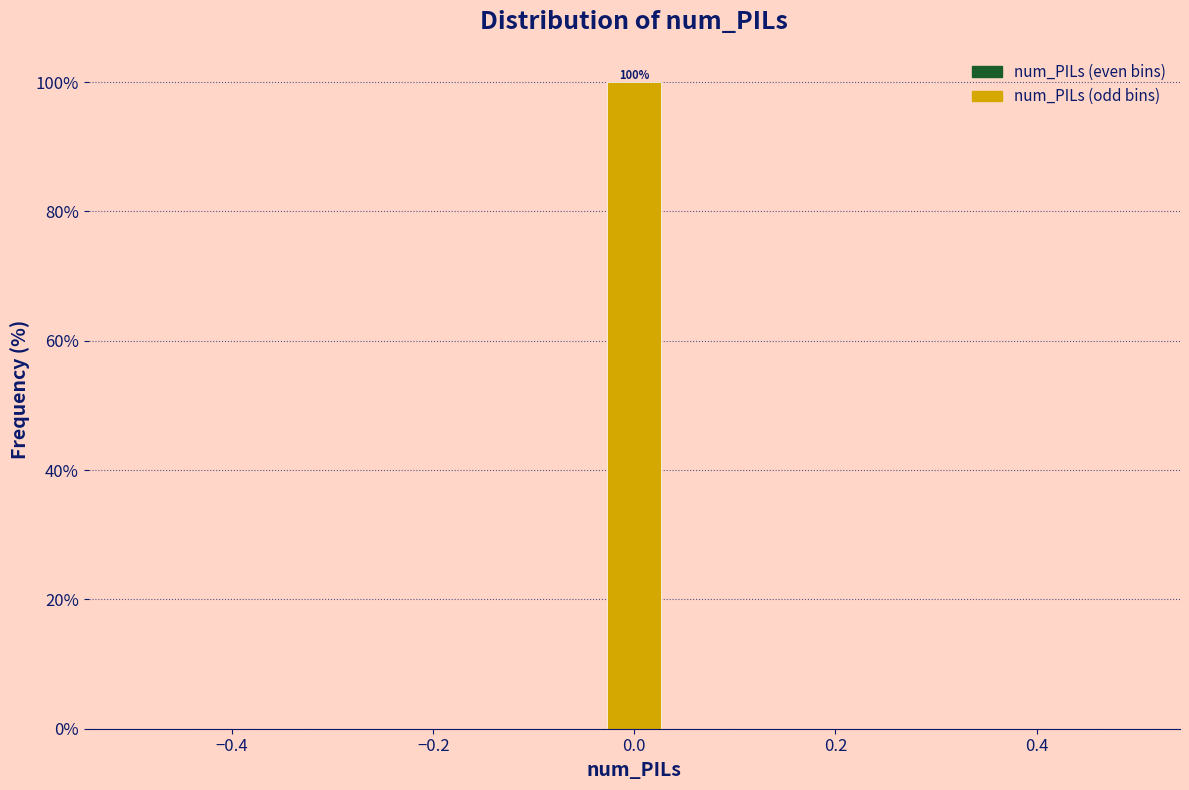

Read against the x-axis, roughly where is the centre of the tallest bar?

0.00